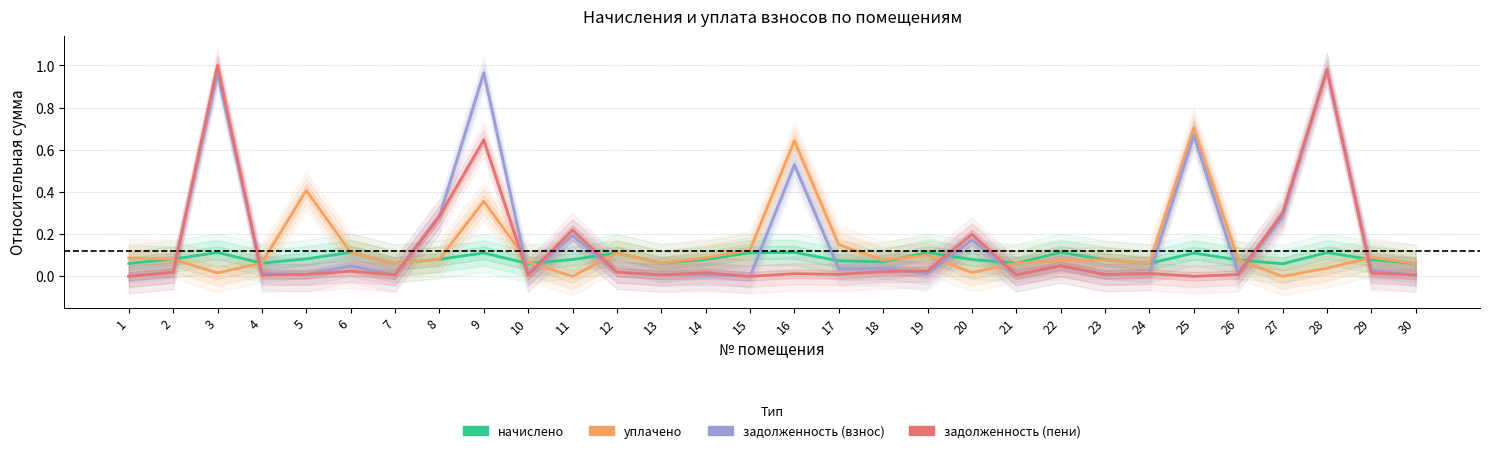

Which series ends up on top after the final intersection of начислено and задолженность (взнос)?

начислено